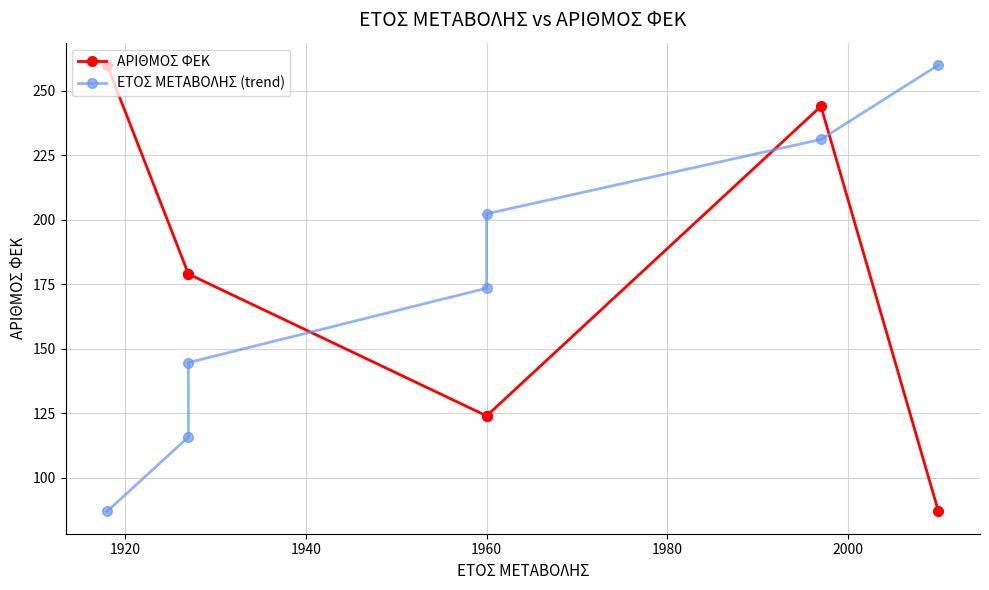

How many data points does each series have?

7